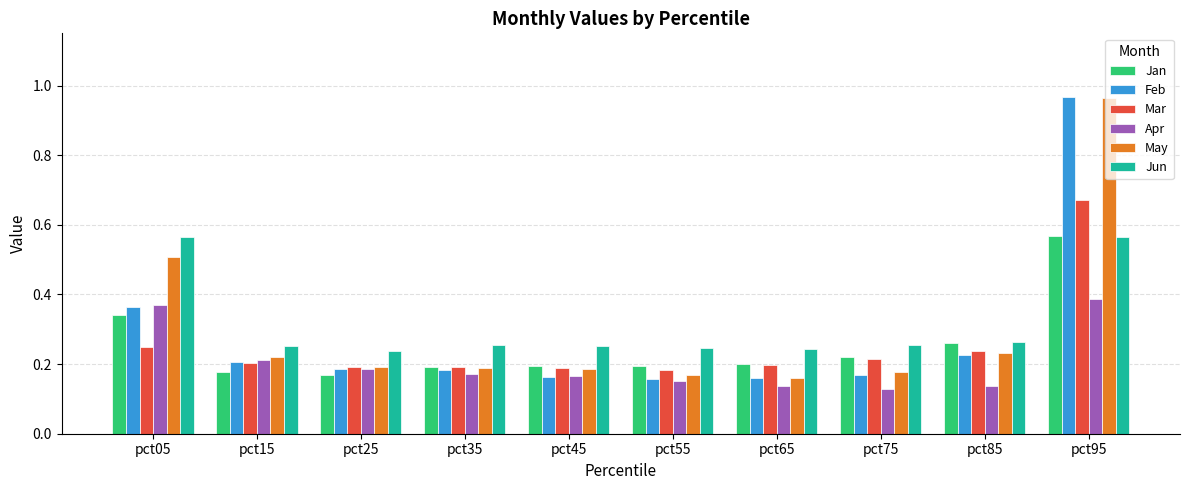

Count the Mar values in the range 0 to 1.

10